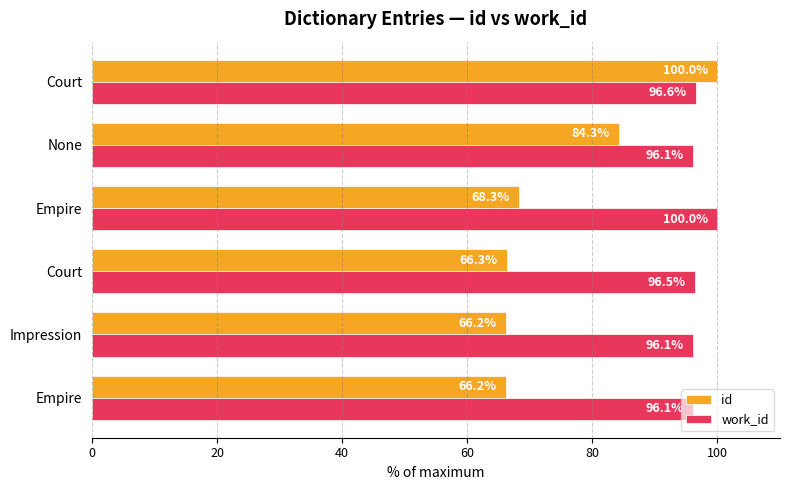

Count the number of categories in the chart.

6